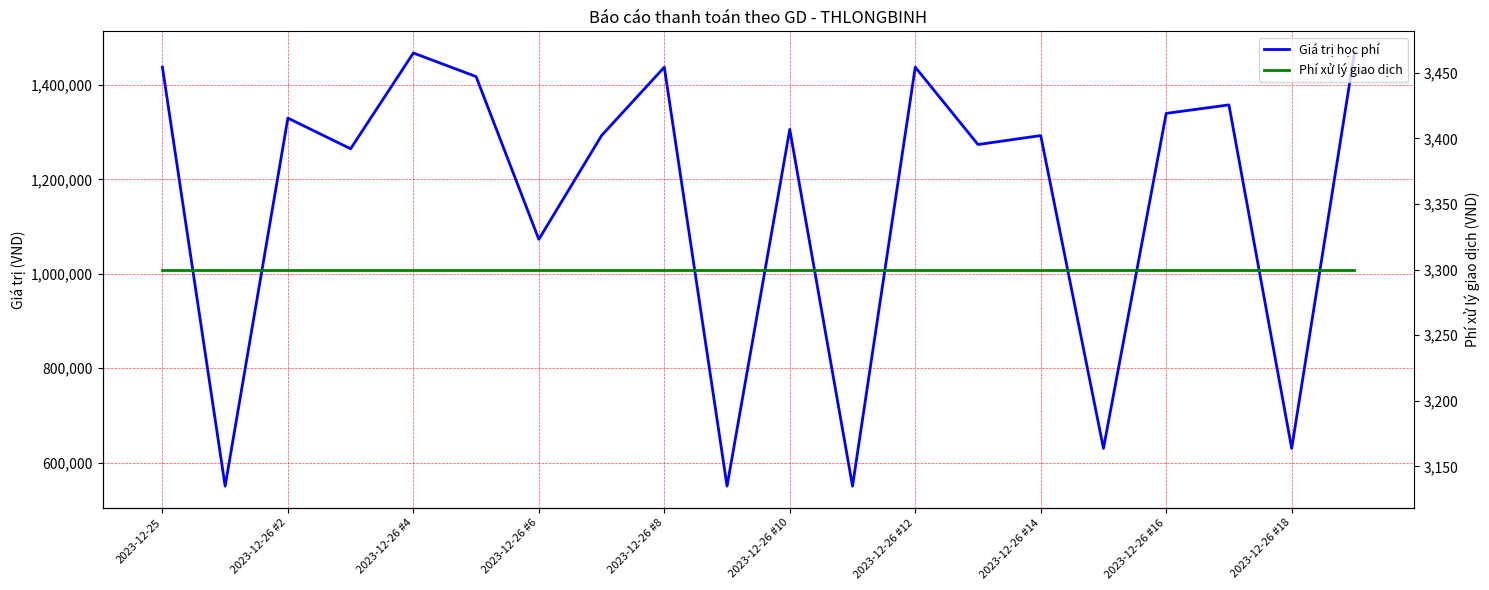

Between 2023-12-26 #6 and 2023-12-26 #10, which is larger?

2023-12-26 #10